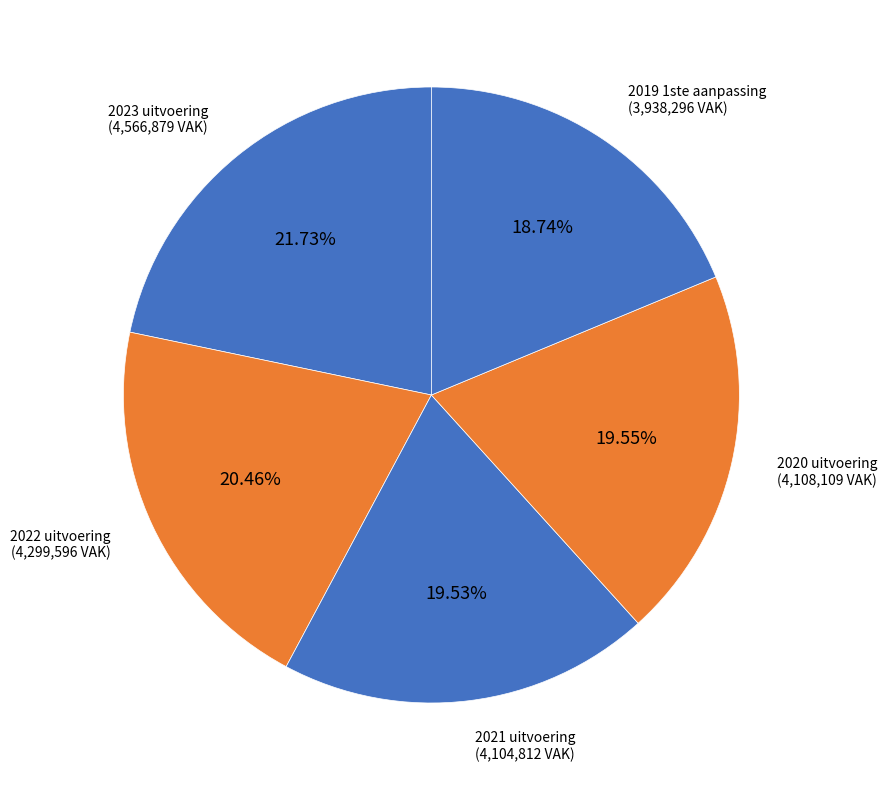

Which category has the smallest portion of the pie?

2019 1ste aanpassing – goedgekeurd